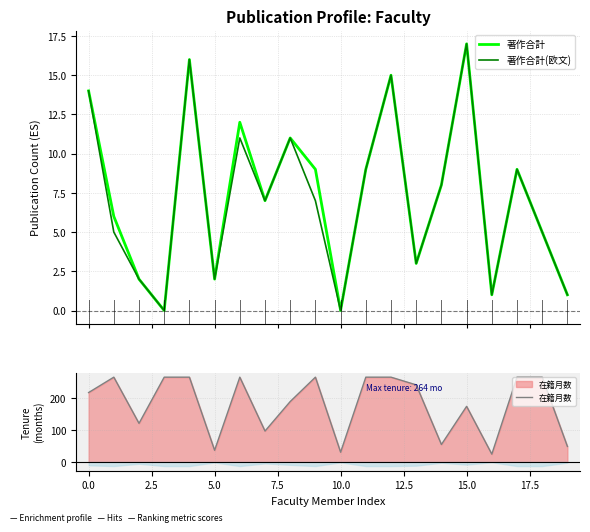

The value of 著作合計(欧文) at 12 is 15. True or false?

True